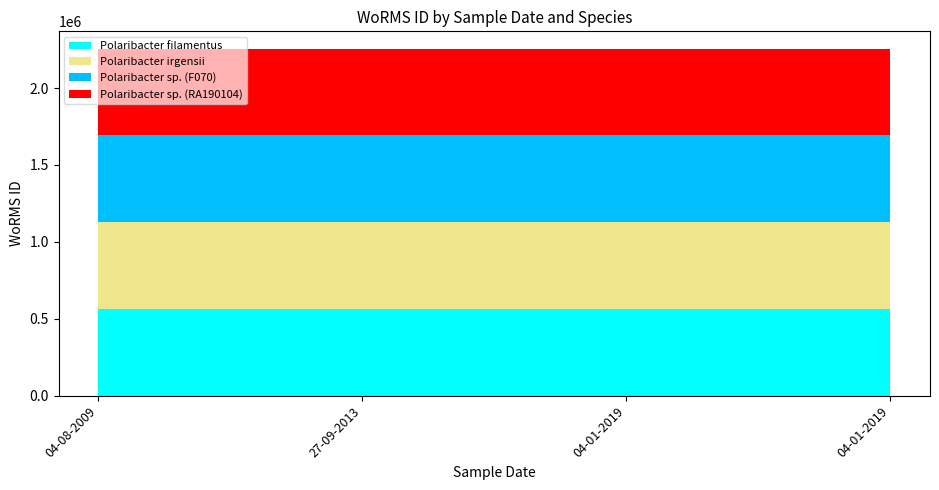

Reading left to right, extract all data points from this chart.

Polaribacter filamentus: 04-08-2009=563948	27-09-2013=563948	04-01-2019=563948	04-01-2019=563948
Polaribacter irgensii: 04-08-2009=563951	27-09-2013=563951	04-01-2019=563951	04-01-2019=563951
Polaribacter sp. (F070): 04-08-2009=563947	27-09-2013=563947	04-01-2019=563947	04-01-2019=563947
Polaribacter sp. (RA190104): 04-08-2009=563947	27-09-2013=563947	04-01-2019=563947	04-01-2019=563947